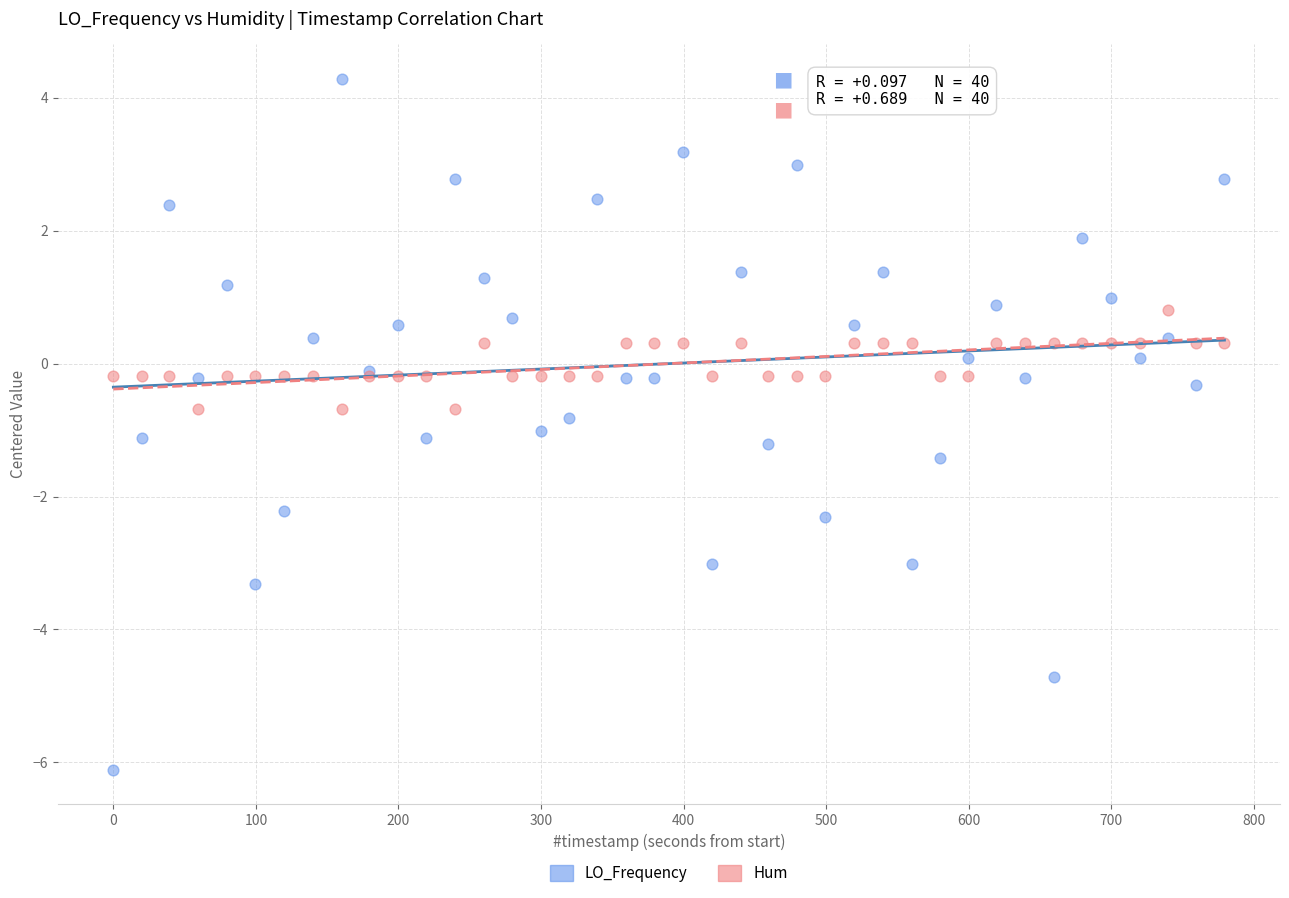

What is the X range (max minus min) for the scatter plot?

779.4